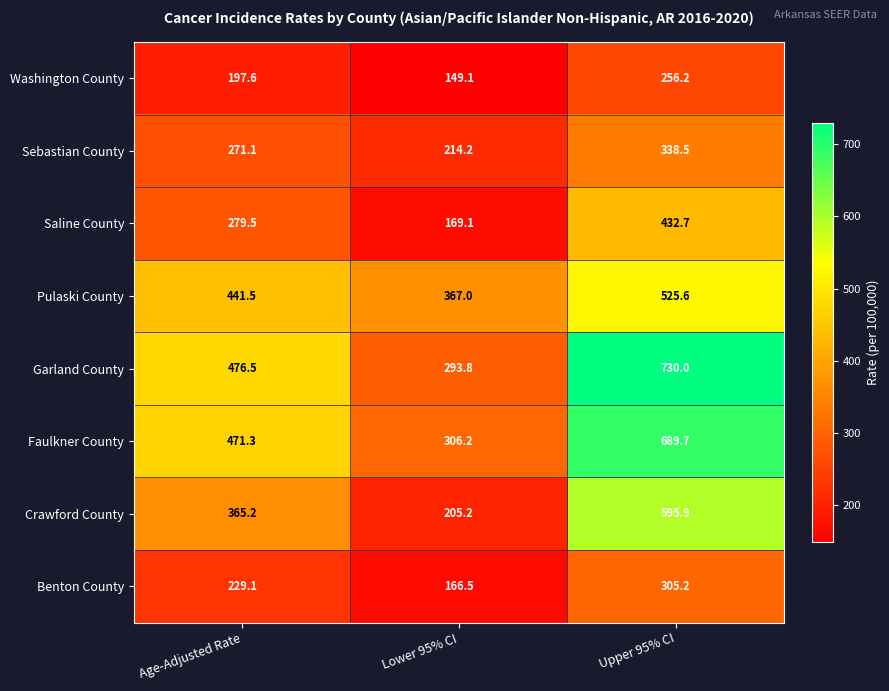

What is the highest value of the Sebastian County series?

338.5